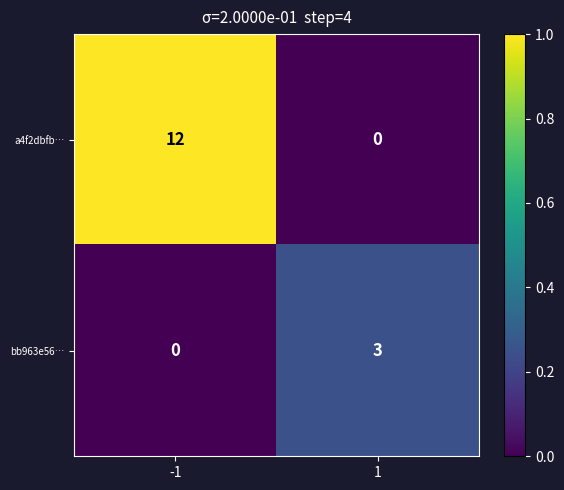

The value of a4f2dbfb… at 1 is 0. True or false?

True